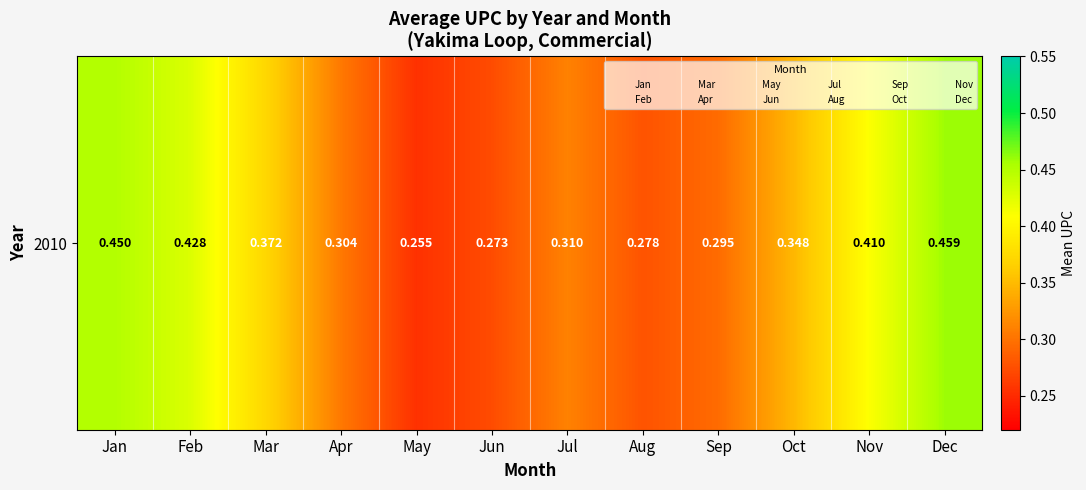

Reading left to right, extract all data points from this chart.

Jan=0.5	Feb=0.4	Mar=0.4	Apr=0.3	May=0.3	Jun=0.3	Jul=0.3	Aug=0.3	Sep=0.3	Oct=0.3	Nov=0.4	Dec=0.5